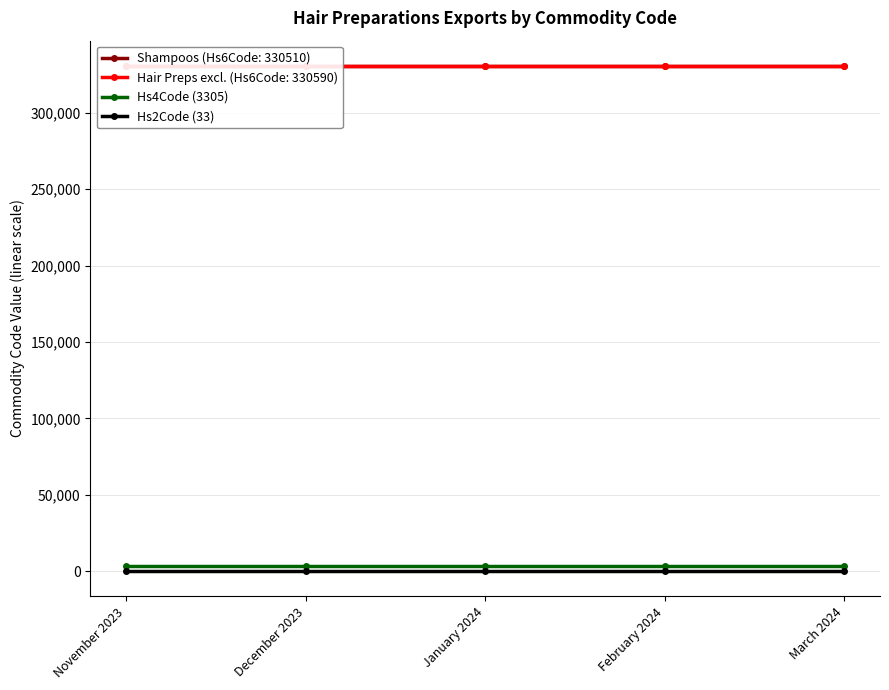

Is it true that Hs4Code (3305) equals 5147 at February 2024?

False